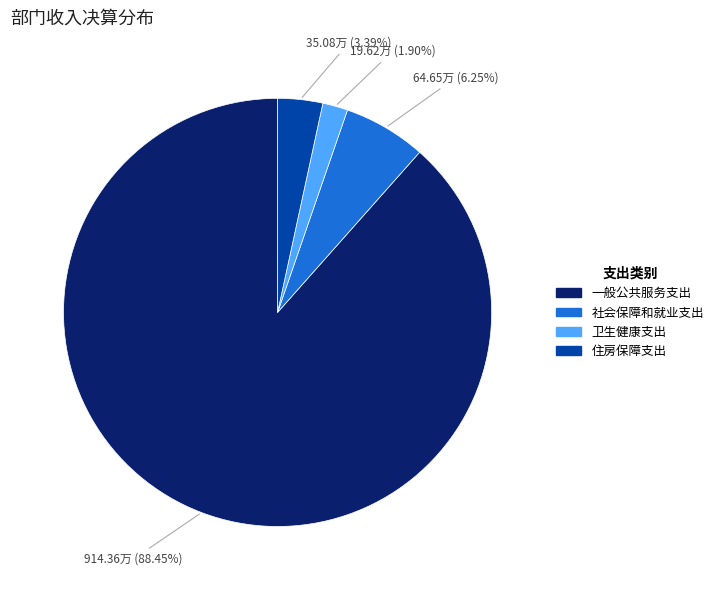

Rank the categories by value from lowest to highest.

卫生健康支出, 住房保障支出, 社会保障和就业支出, 一般公共服务支出